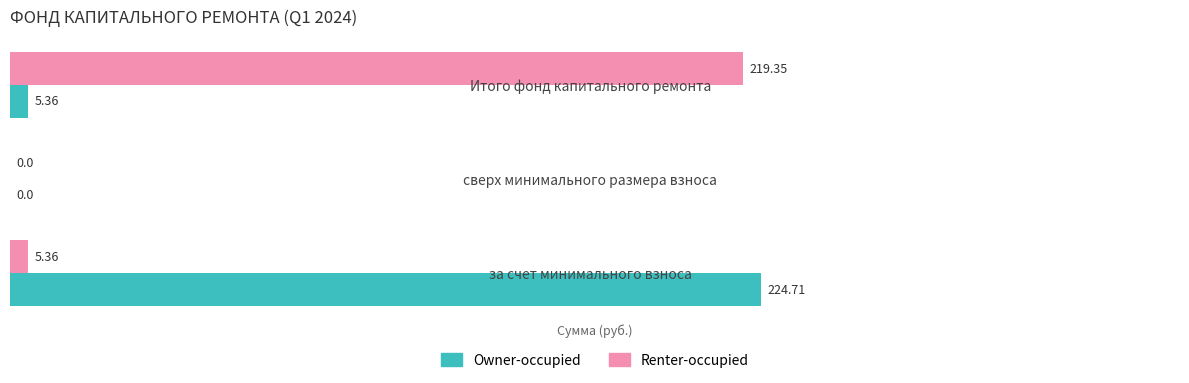

What is the sum of the Renter-occupied values at за счет минимального взноса and Итого фонд капитального ремонта?

224.7